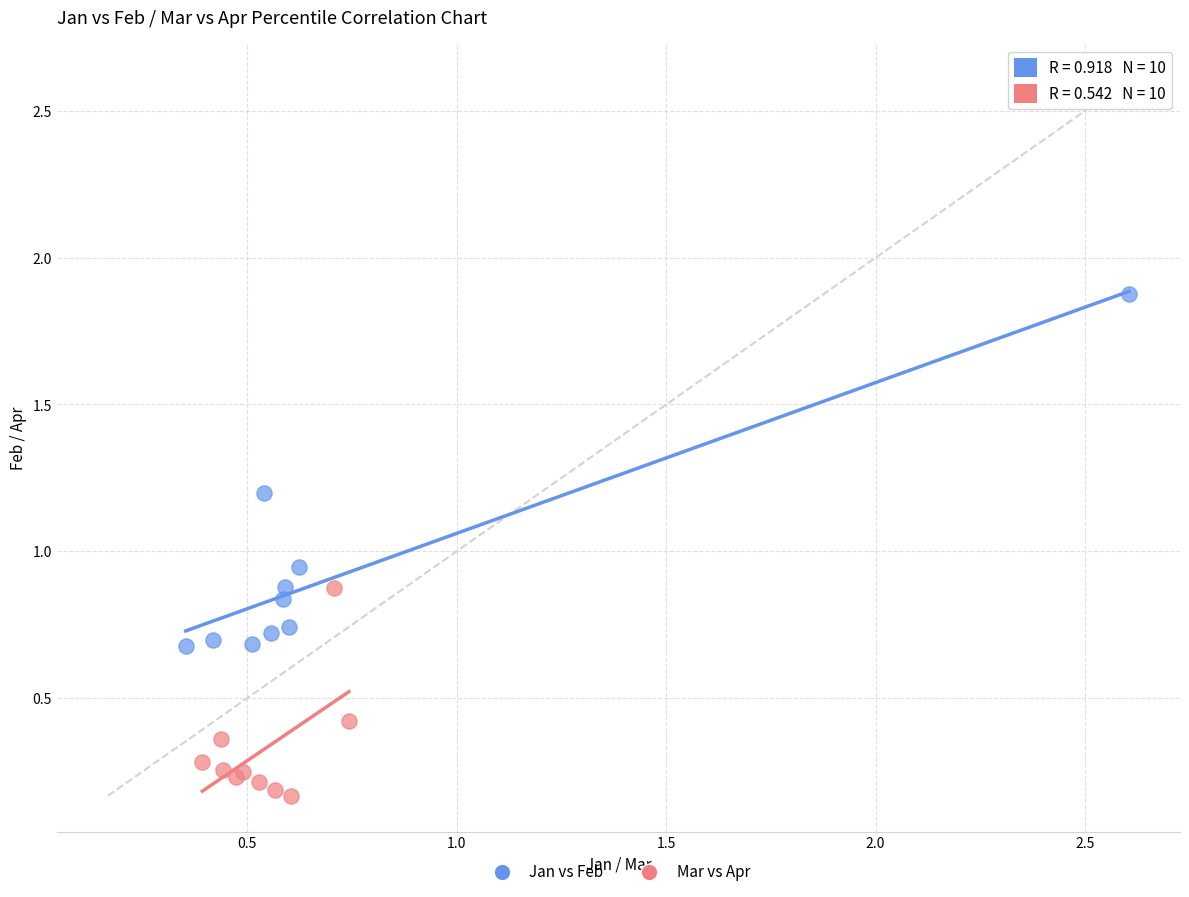

What are all the series names shown in the legend?

Jan vs Feb, Mar vs Apr